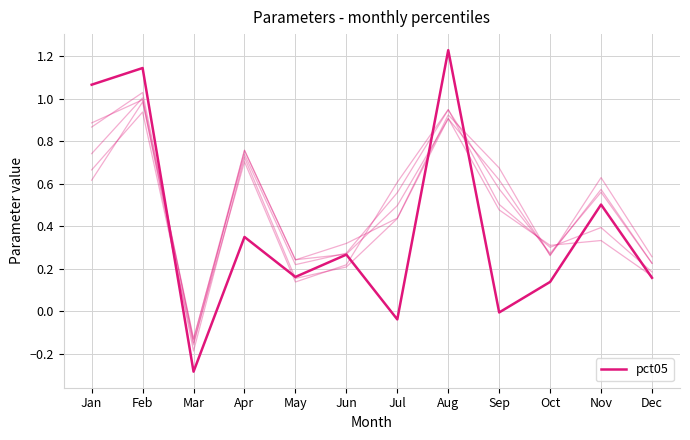

What is the difference between the maximum and minimum values?

1.5